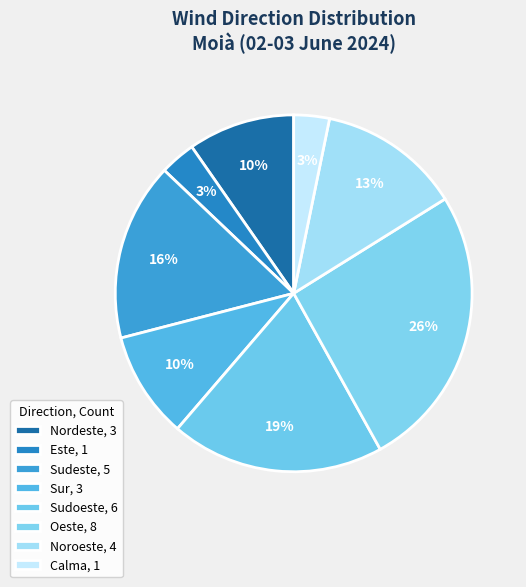

What percentage is the Sudoeste slice, to the nearest percent?

19%